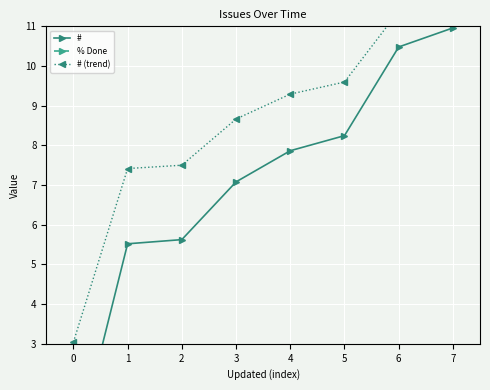

At how many categories does at least one series exceed 11?

2